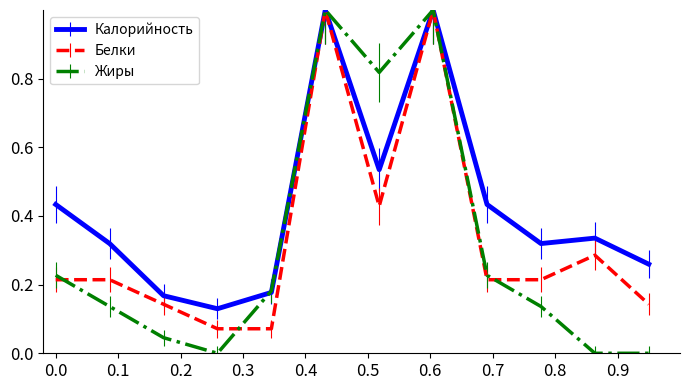

What is the maximum value shown in the chart?

1.0